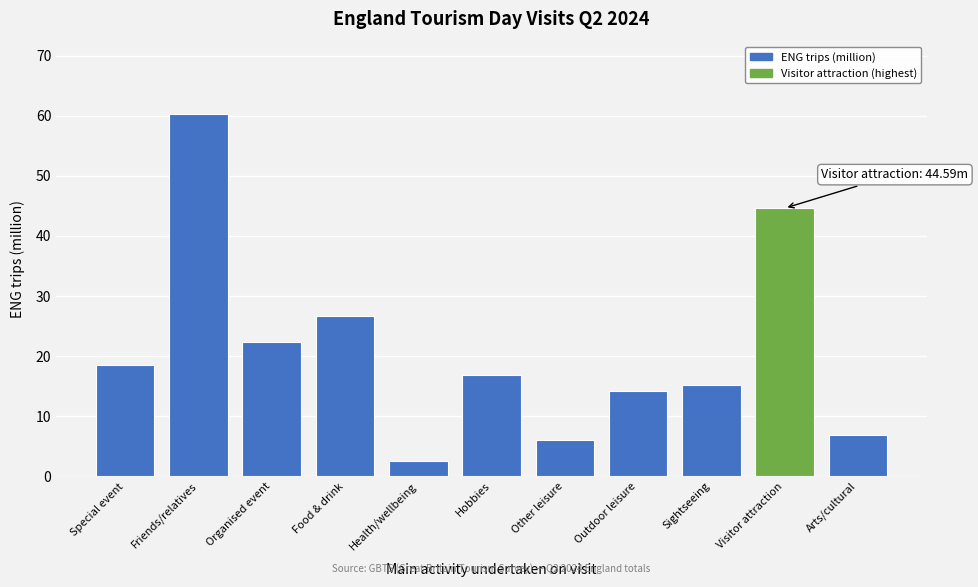

Reading left to right, transcribe all the data shown in this chart.

Special event=18.6	Friends/relatives=60.3	Organised event=22.3	Food & drink=26.6	Health/wellbeing=2.6	Hobbies=16.9	Other leisure=6.0	Outdoor leisure=14.1	Sightseeing=15.2	Visitor attraction=44.6	Arts/cultural=6.9